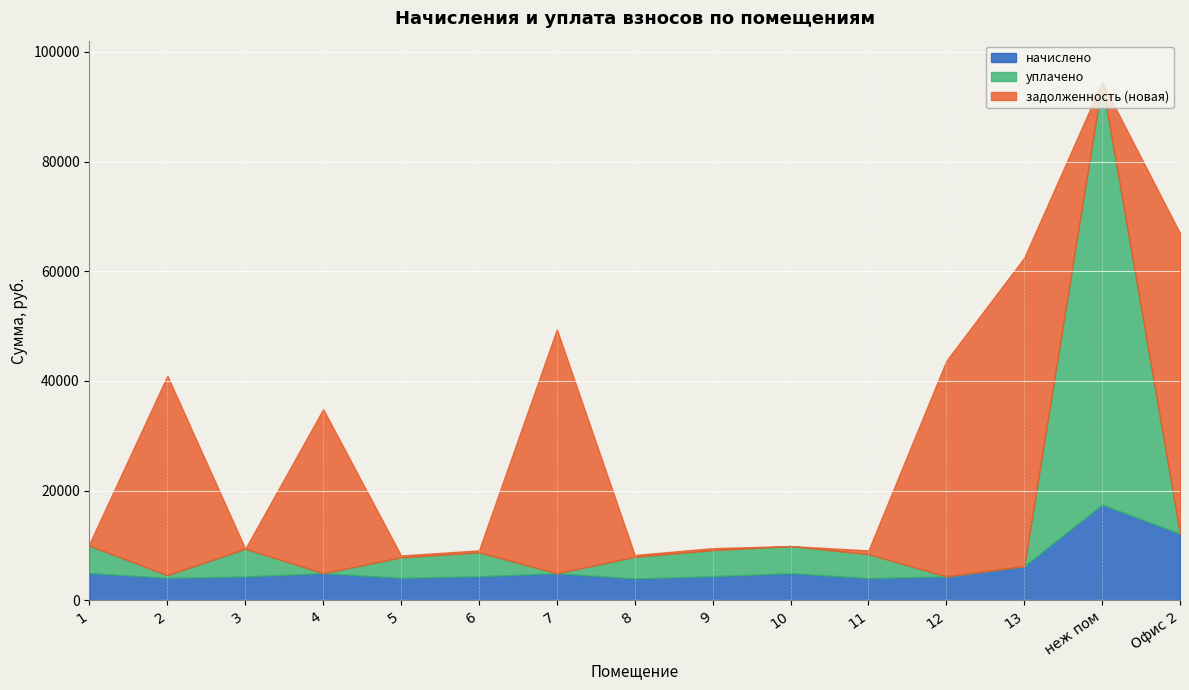

At which category is the sum across all series the highest?

неж пом